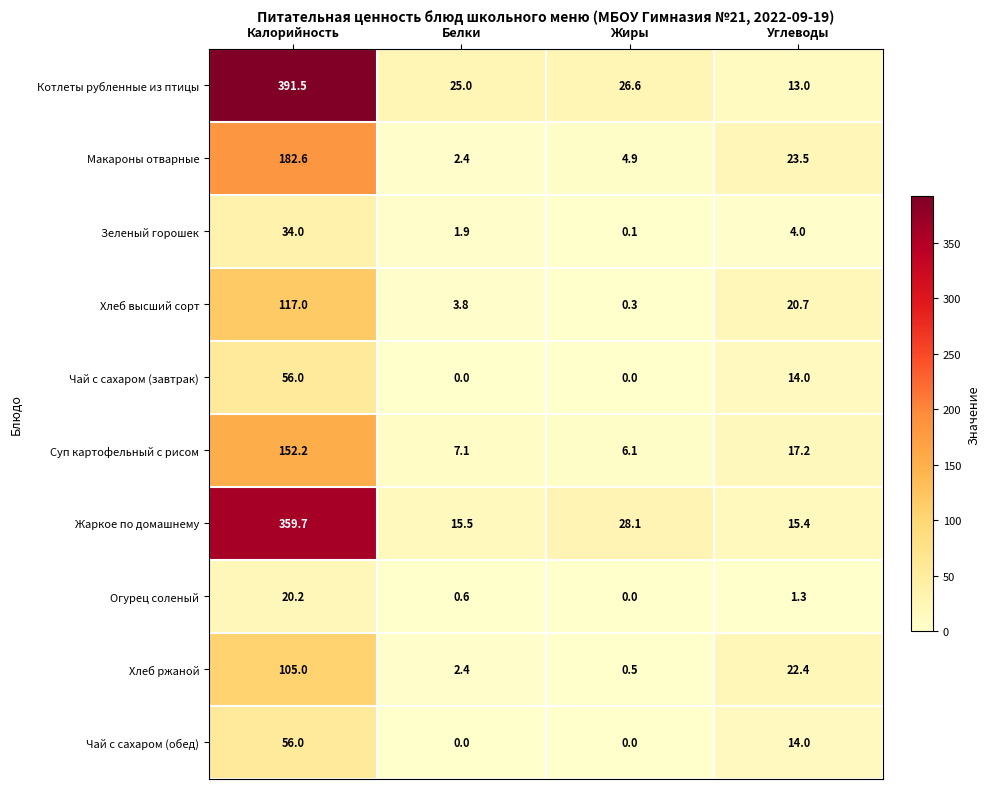

Which series has the largest total across all categories?

Котлеты рубленные из птицы